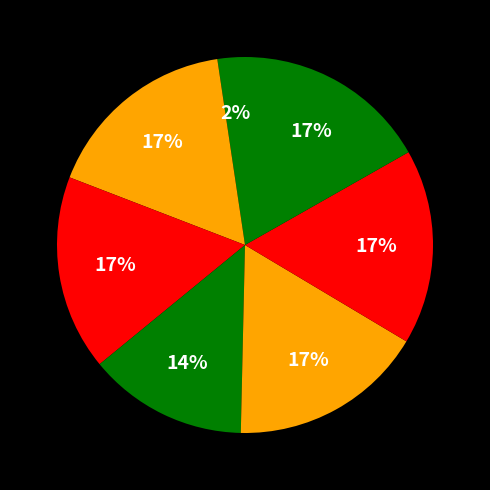

How many segments does this pie chart have?

7